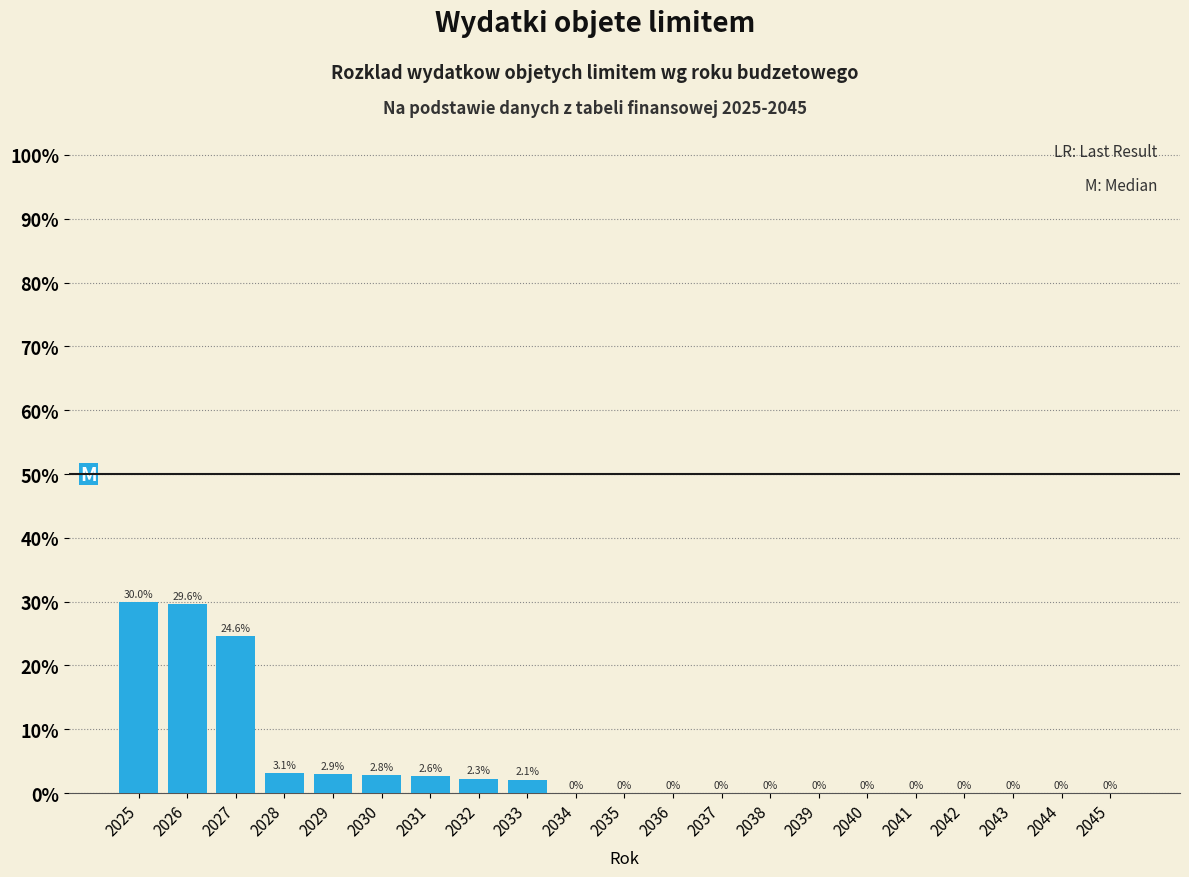

Reading left to right, extract all data points from this chart.

2025=30.0	2026=29.6	2027=24.6	2028=3.1	2029=2.9	2030=2.8	2031=2.6	2032=2.3	2033=2.1	2034=0.0	2035=0.0	2036=0.0	2037=0.0	2038=0.0	2039=0.0	2040=0.0	2041=0.0	2042=0.0	2043=0.0	2044=0.0	2045=0.0